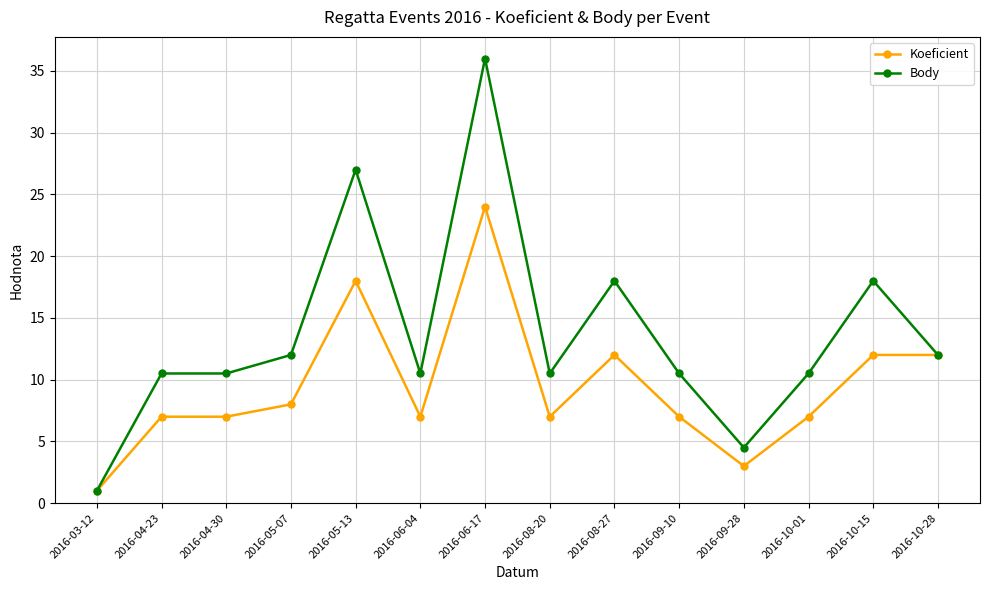

Reading left to right, extract all data points from this chart.

Koeficient: 2016-03-12=1.0	2016-04-23=7.0	2016-04-30=7.0	2016-05-07=8.0	2016-05-13=18.0	2016-06-04=7.0	2016-06-17=24.0	2016-08-20=7.0	2016-08-27=12.0	2016-09-10=7.0	2016-09-28=3.0	2016-10-01=7.0	2016-10-15=12.0	2016-10-28=12.0
Body: 2016-03-12=1.0	2016-04-23=10.5	2016-04-30=10.5	2016-05-07=12.0	2016-05-13=27.0	2016-06-04=10.5	2016-06-17=36.0	2016-08-20=10.5	2016-08-27=18.0	2016-09-10=10.5	2016-09-28=4.5	2016-10-01=10.5	2016-10-15=18.0	2016-10-28=12.0